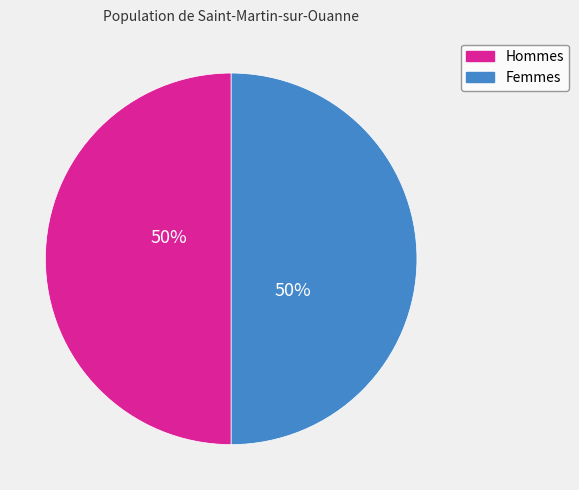

To the nearest percent, what is the average slice percentage?

50%